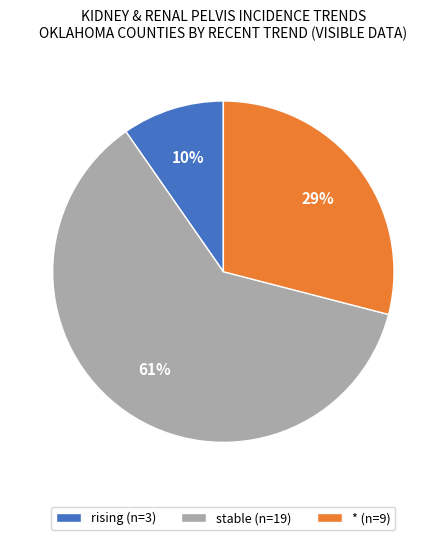

Rank the categories by value from lowest to highest.

rising (n=3), * (n=9), stable (n=19)